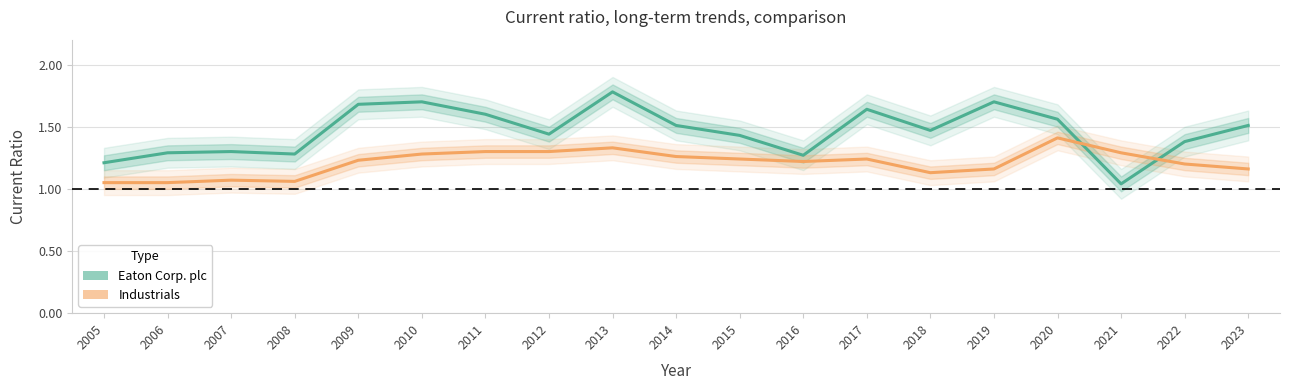

Which series has the largest total across all categories?

Eaton Corp. plc